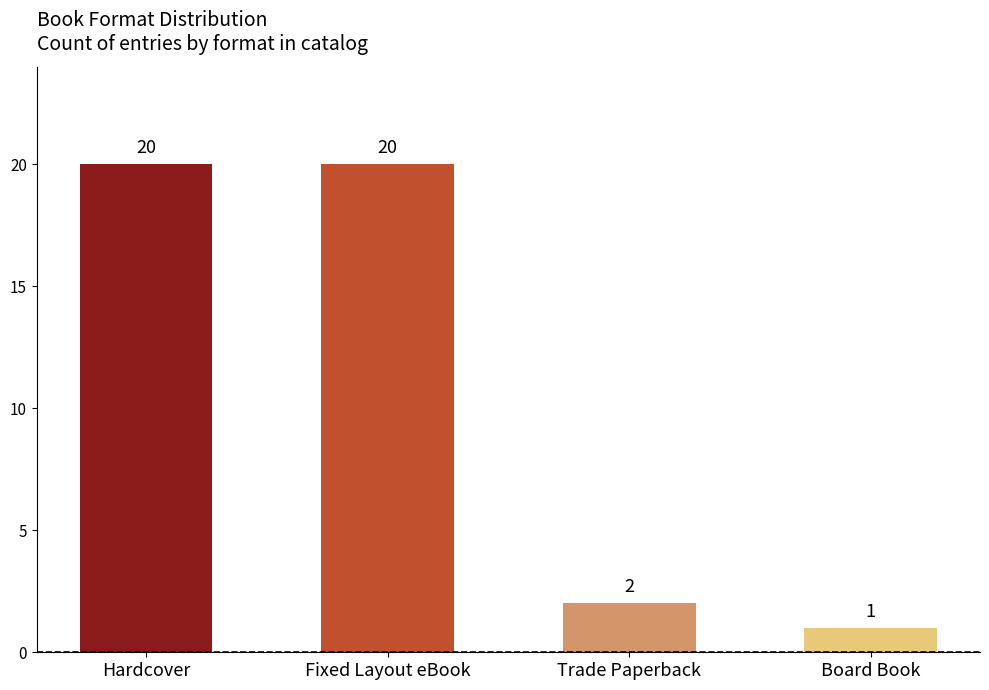

The chart shows a value of 4 at Board Book. True or false?

False